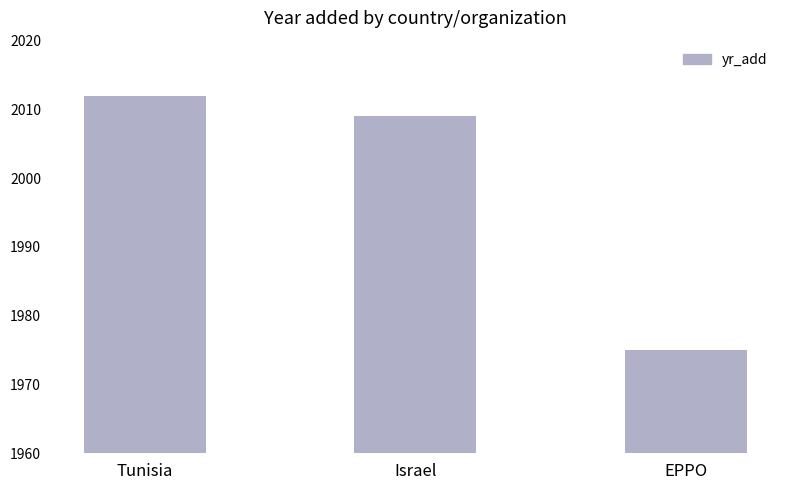

What is the label of the 3rd bar from the left?

EPPO